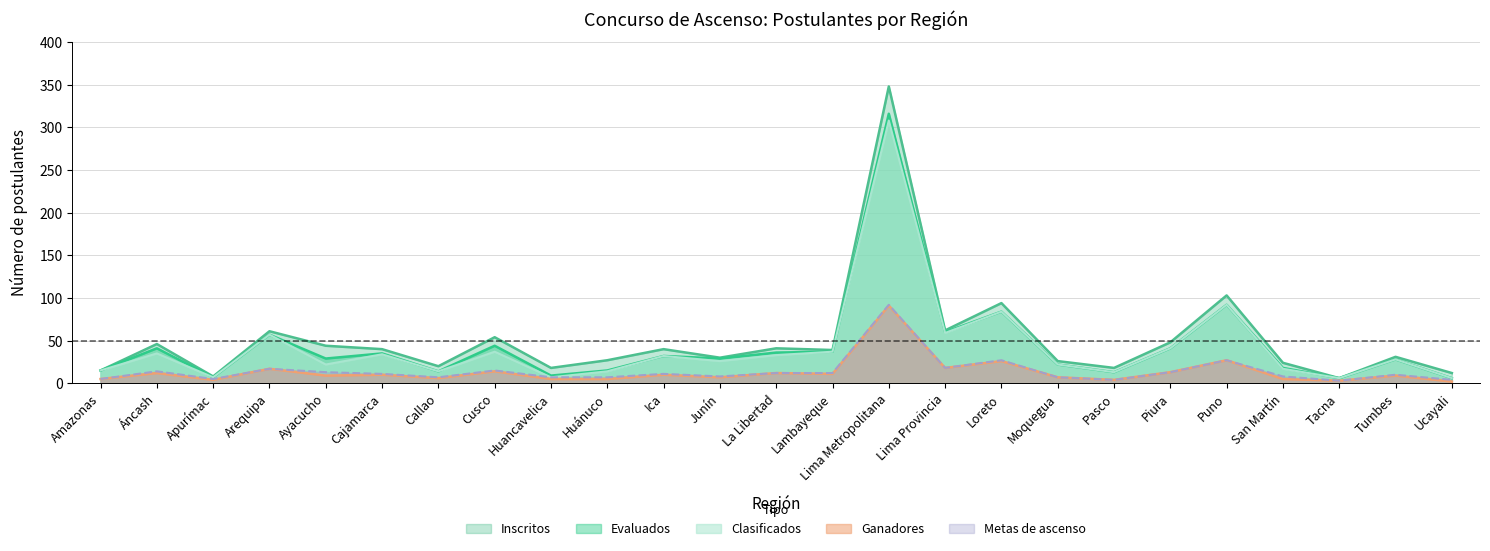

What is the total value across all series at San Martín?

72